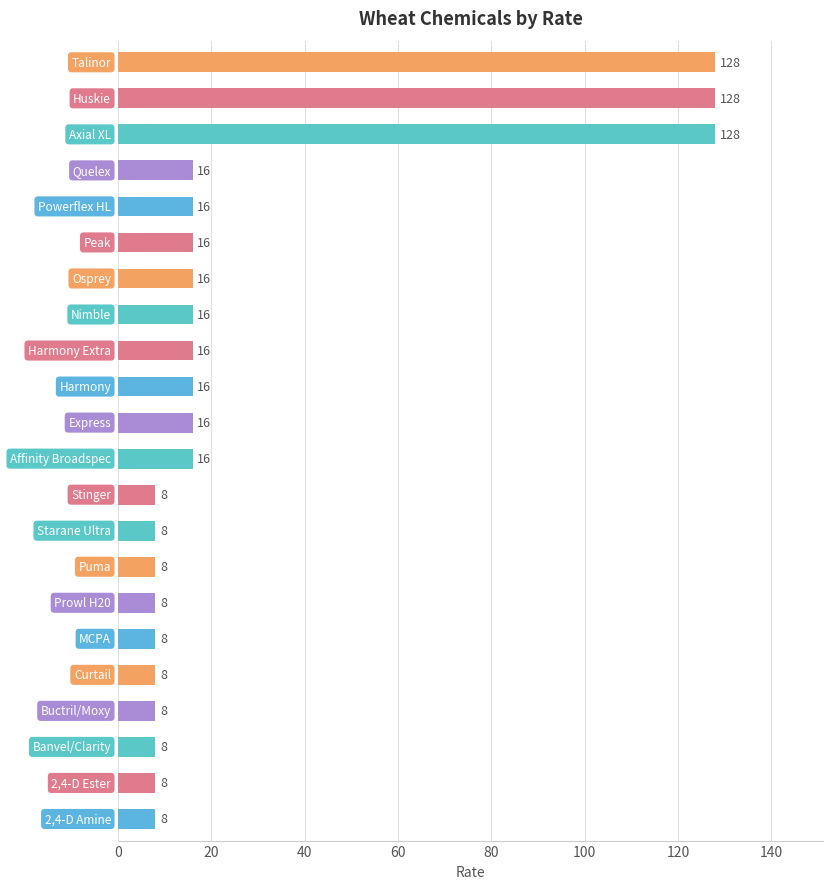

What is the value of the 11th bar from the top?

16